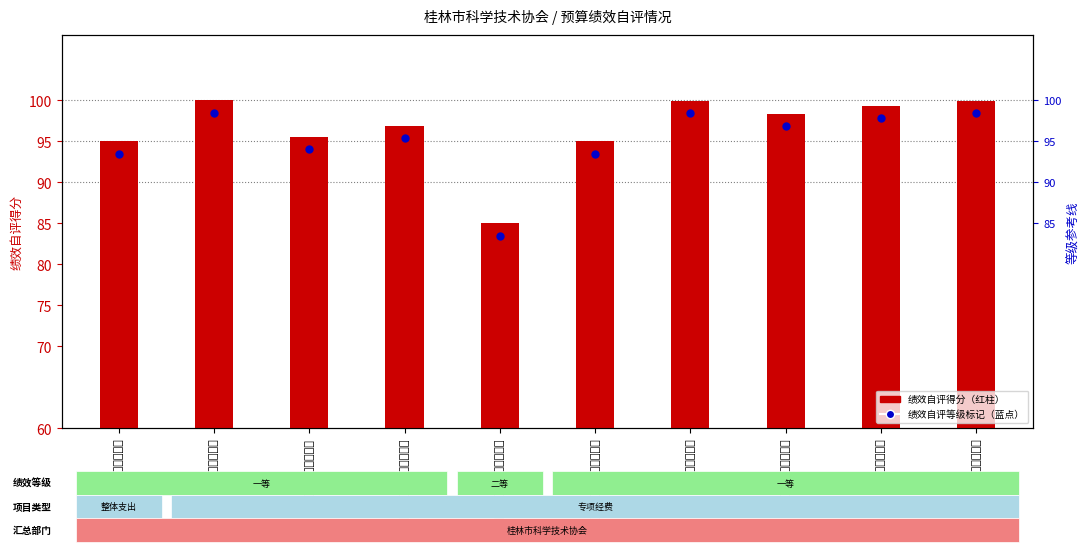

At how many categories does at least one series exceed 58?

10